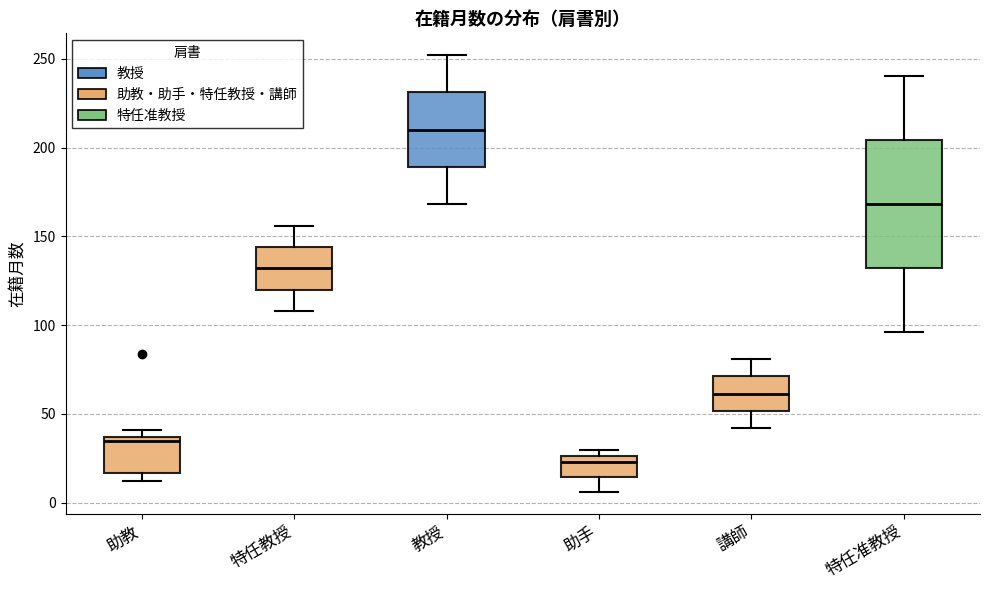

Comparing the boxes themselves (not the whiskers), which one is the tallest?

特任准教授